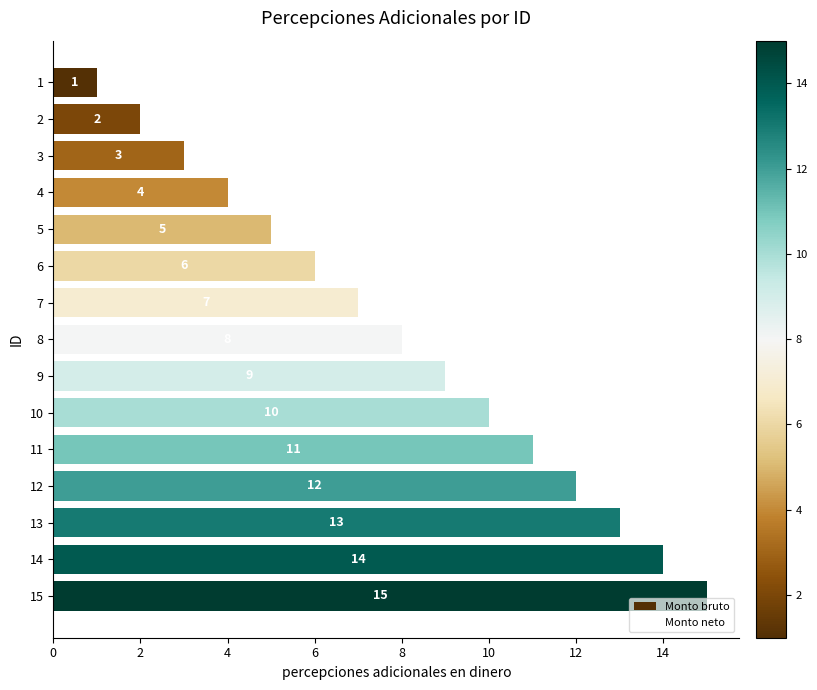

What is the approximate value at 7, to the nearest 5?

5